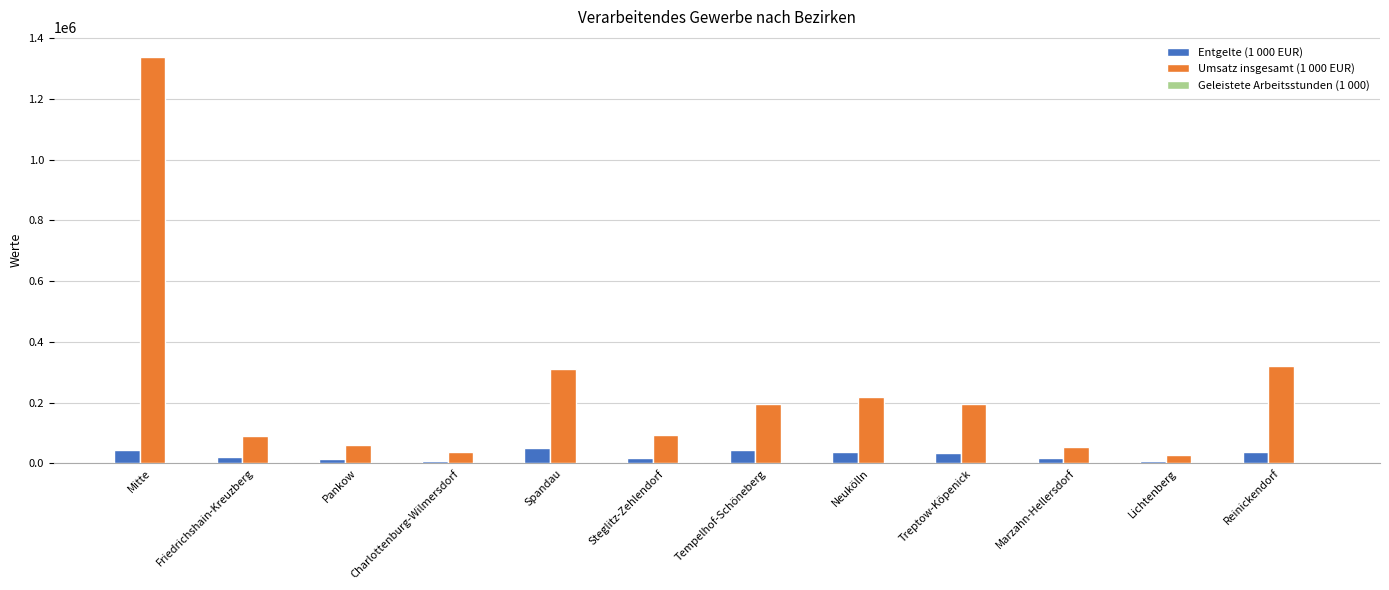

How many groups of bars are there?

12